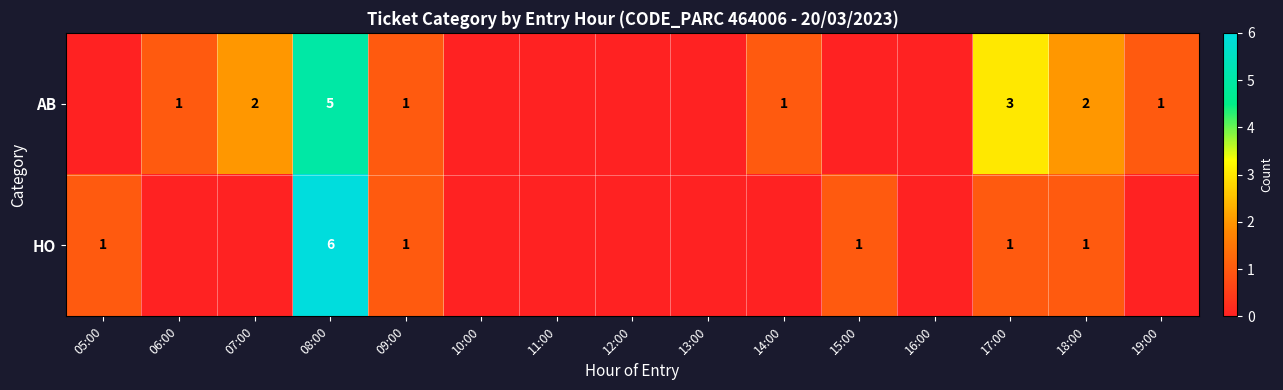

True or false: AB has a value of 5 at 17:00.

False